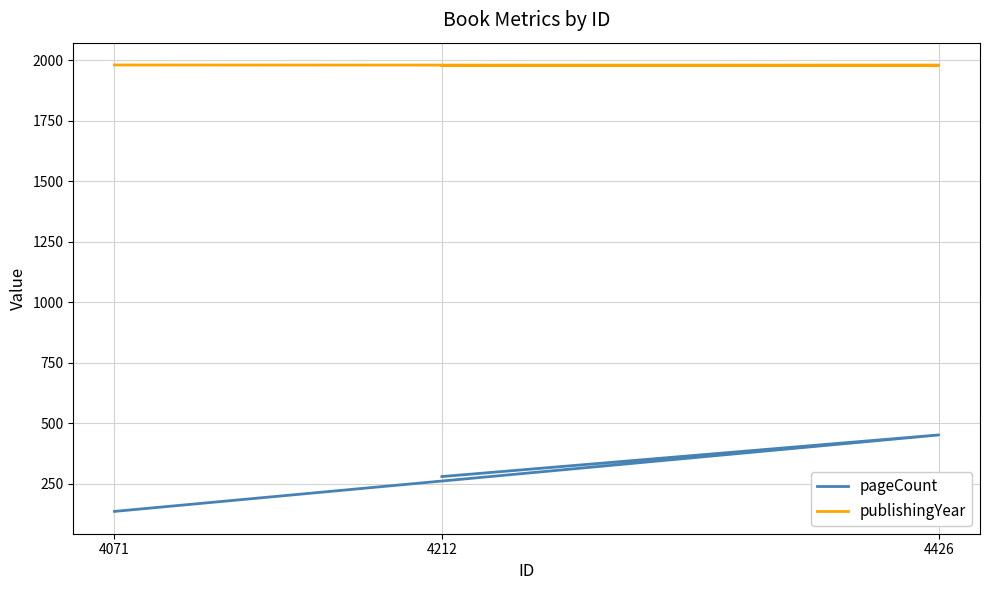

Which series changed the most between 4212 and 4071?

pageCount